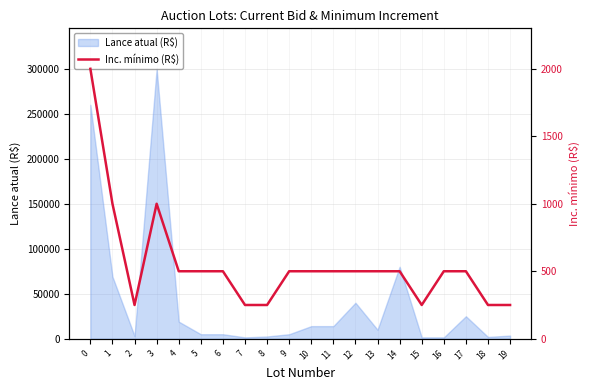

What is the maximum value shown in the chart?

2000